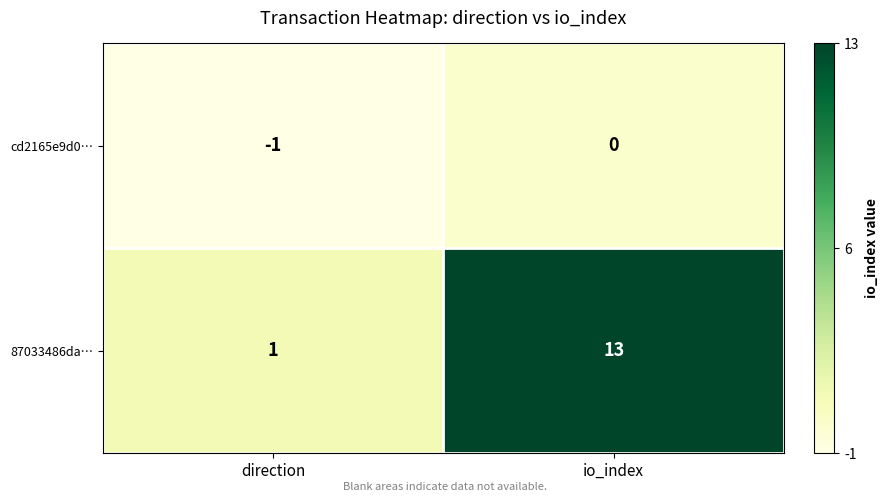

The cd2165e9d0… series shows -1 at direction. True or false?

True